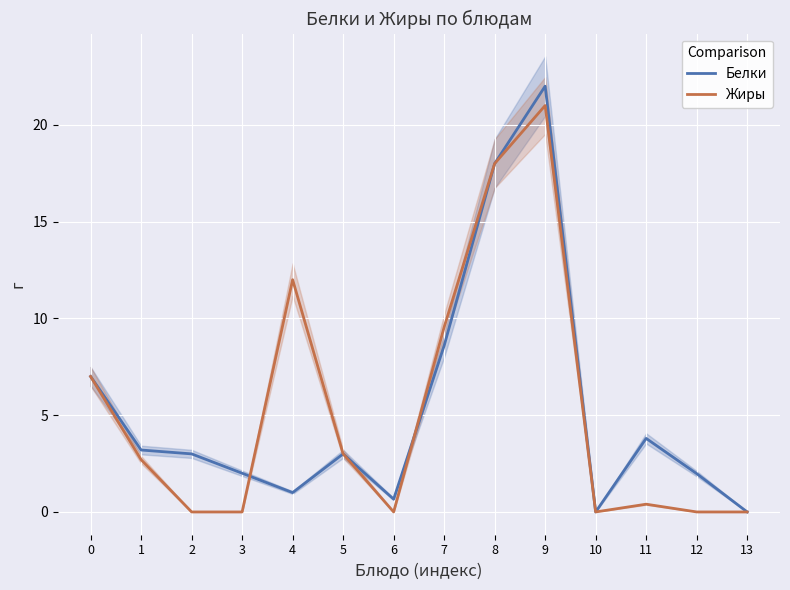

Rank the series at 3 from highest to lowest value.

Белки, Жиры